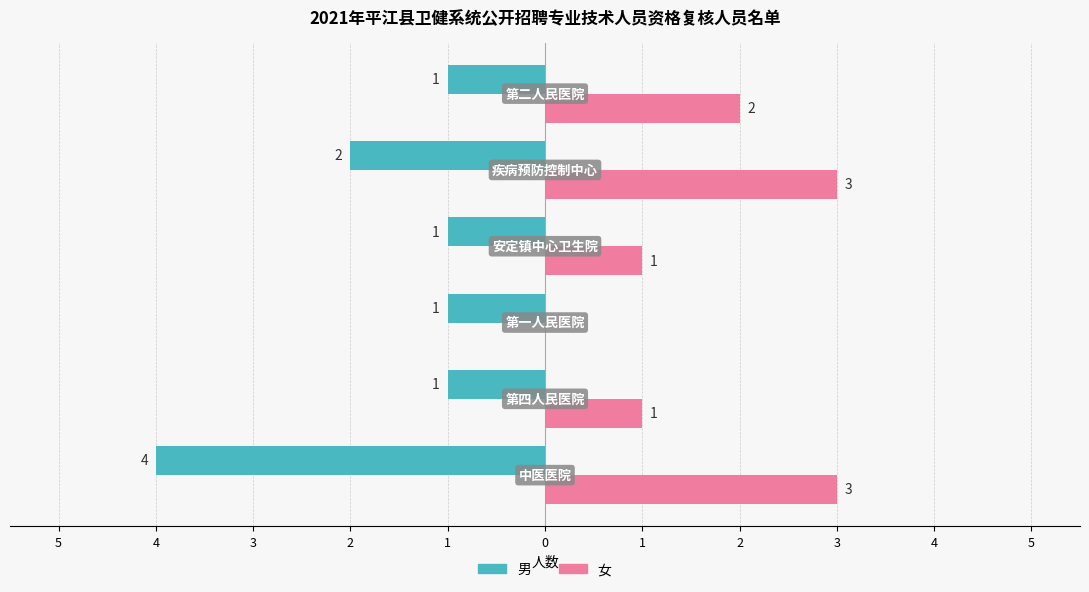

What are all the series names shown in the legend?

男, 女